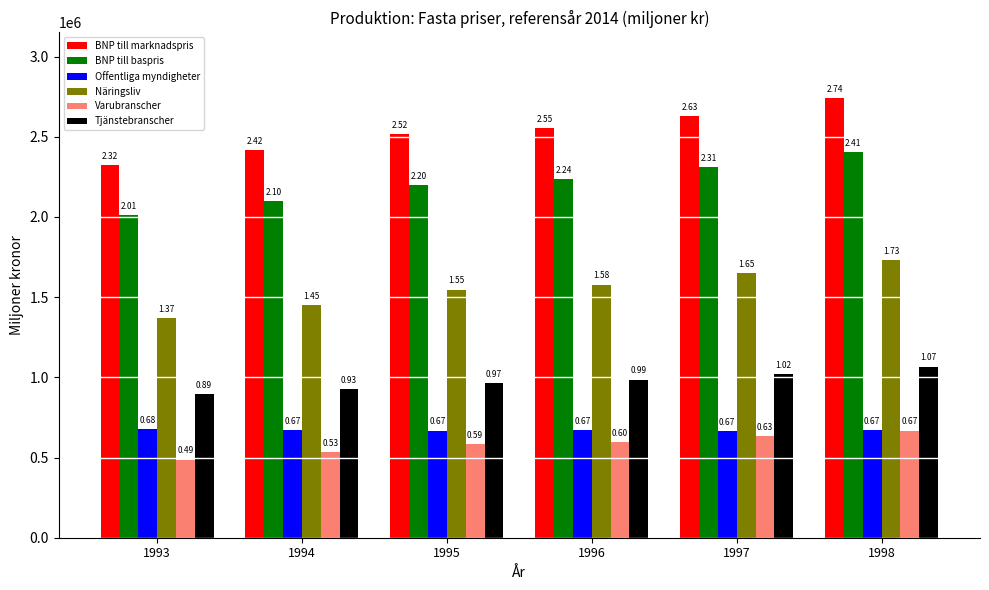

Does the chart contain stacked bars?

No